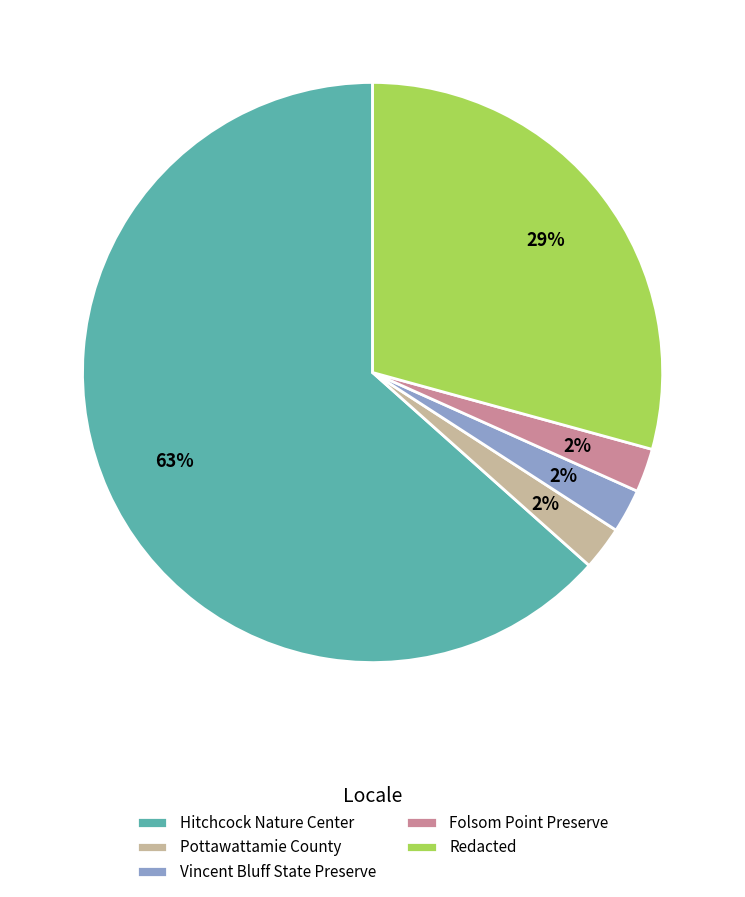

True or false: Hitchcock Nature Center accounts for 74% of the total.

False